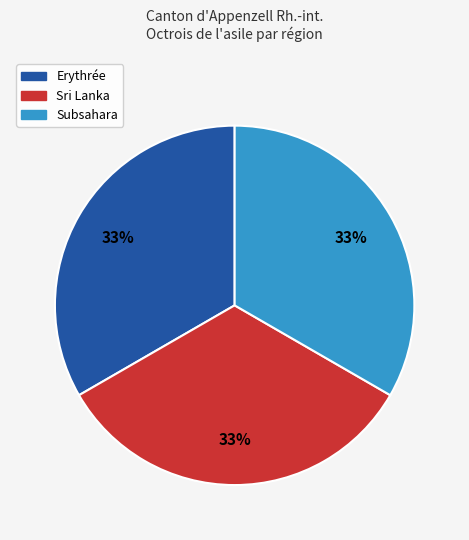

To the nearest percent, what is the average slice percentage?

33%